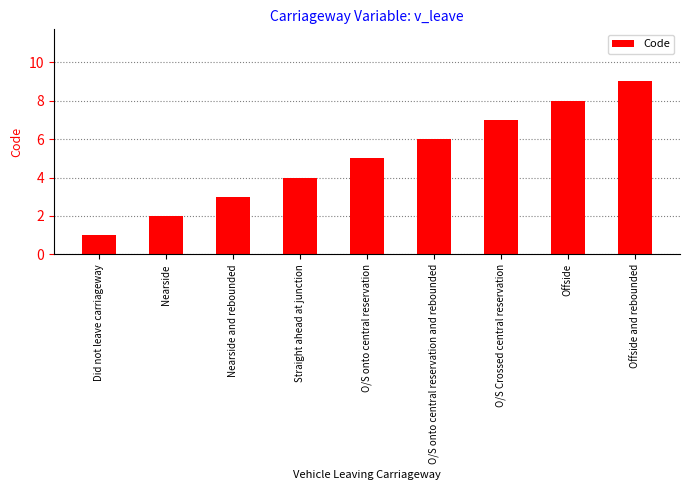

What position from the left is Offside and rebounded?

9